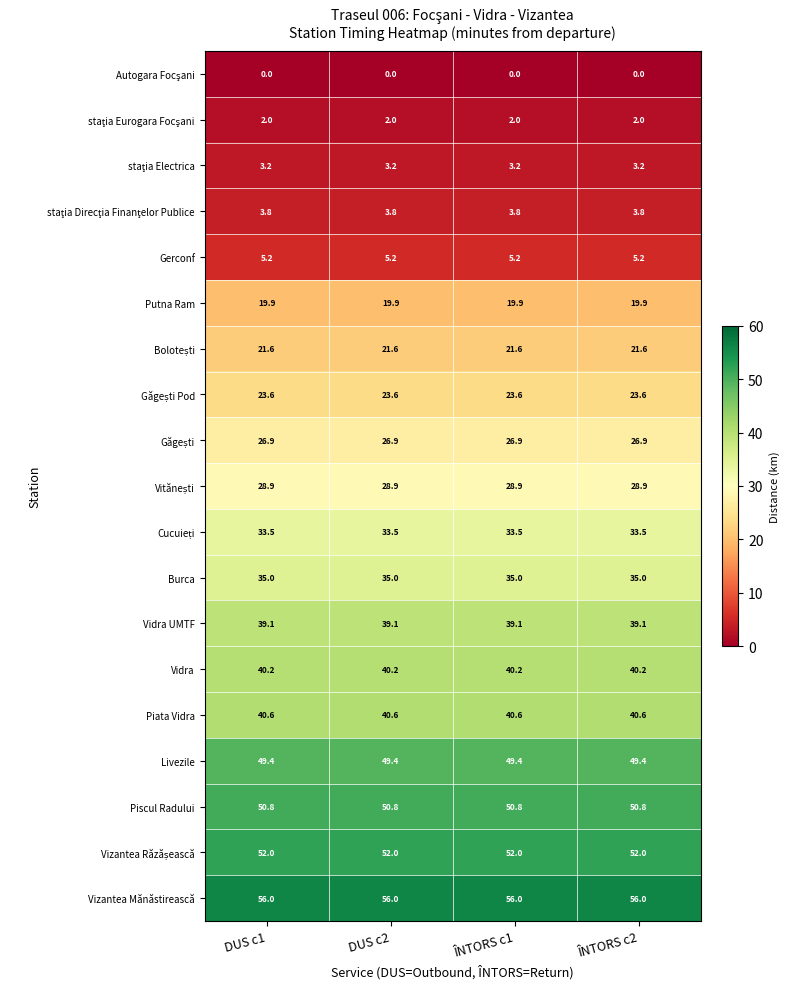

What is the total value across all series at DUS c2?

531.7